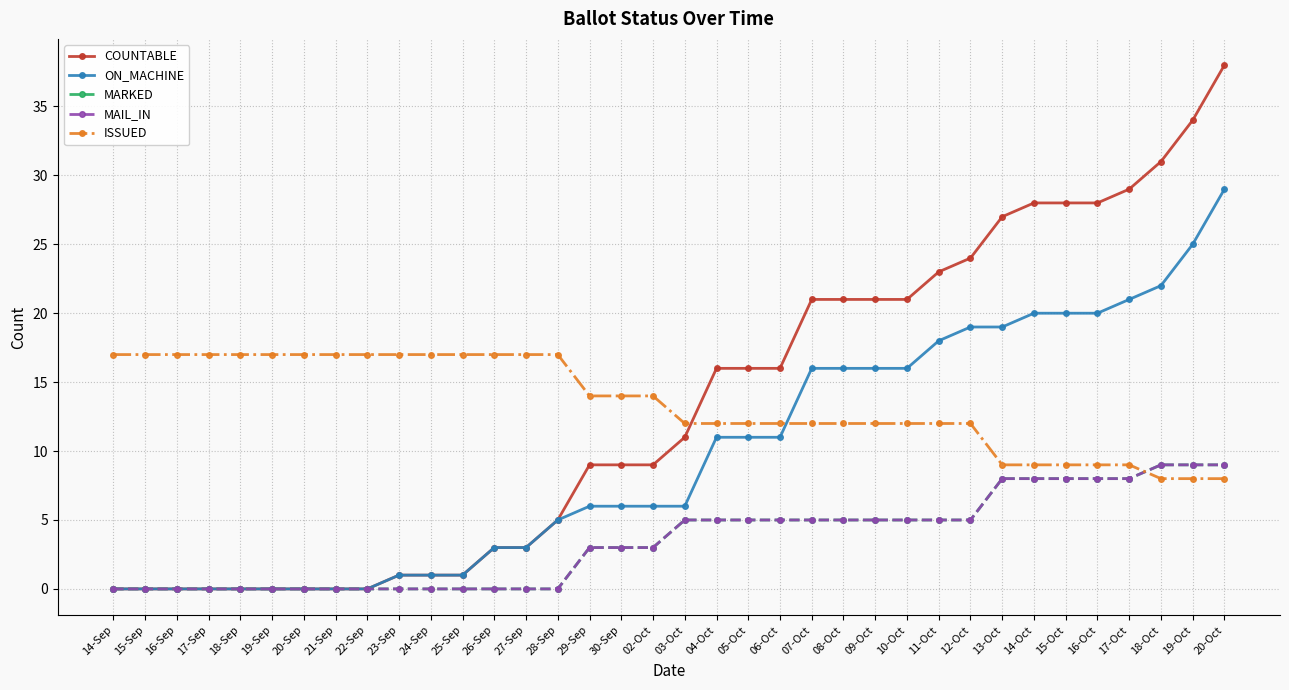

True or false: MARKED and MAIL_IN cross at least once.

False